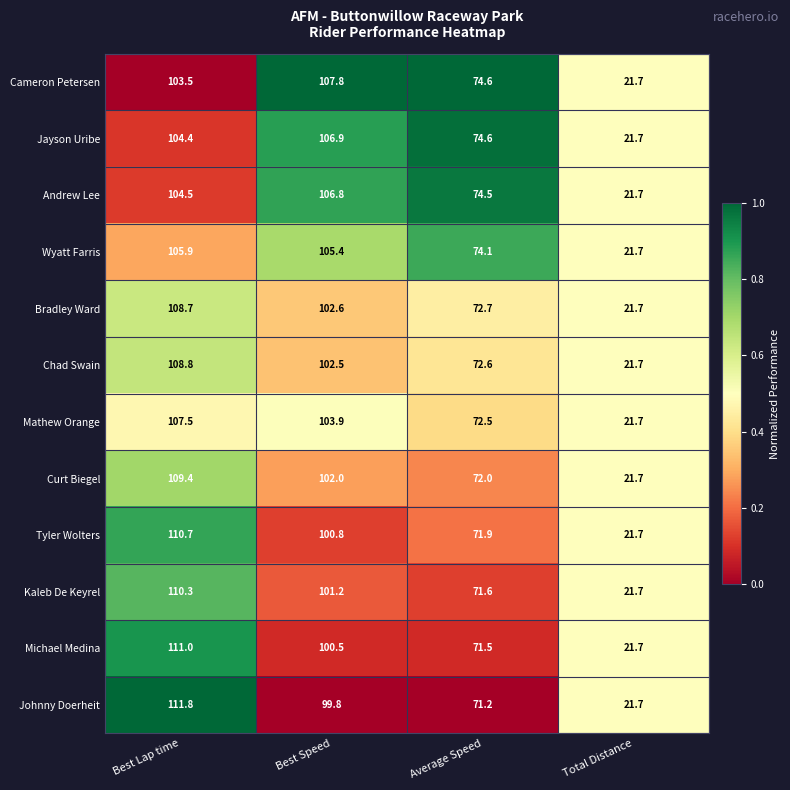

What is the average value of the Kaleb De Keyrel series?

76.2